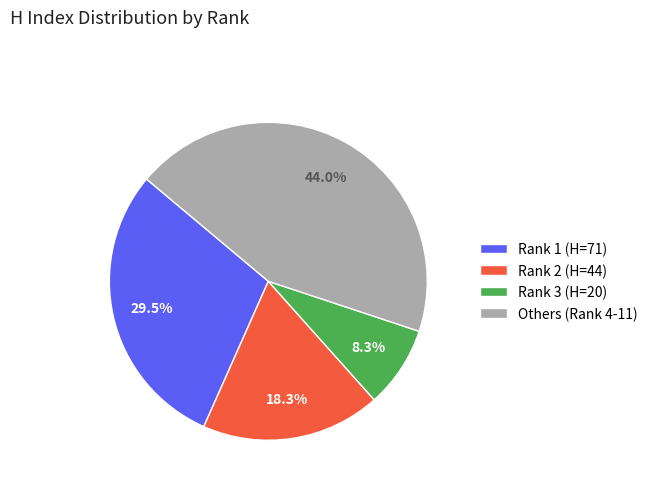

Rank the categories by value from lowest to highest.

Rank 3 (H=20), Rank 2 (H=44), Rank 1 (H=71), Others (Rank 4-11)